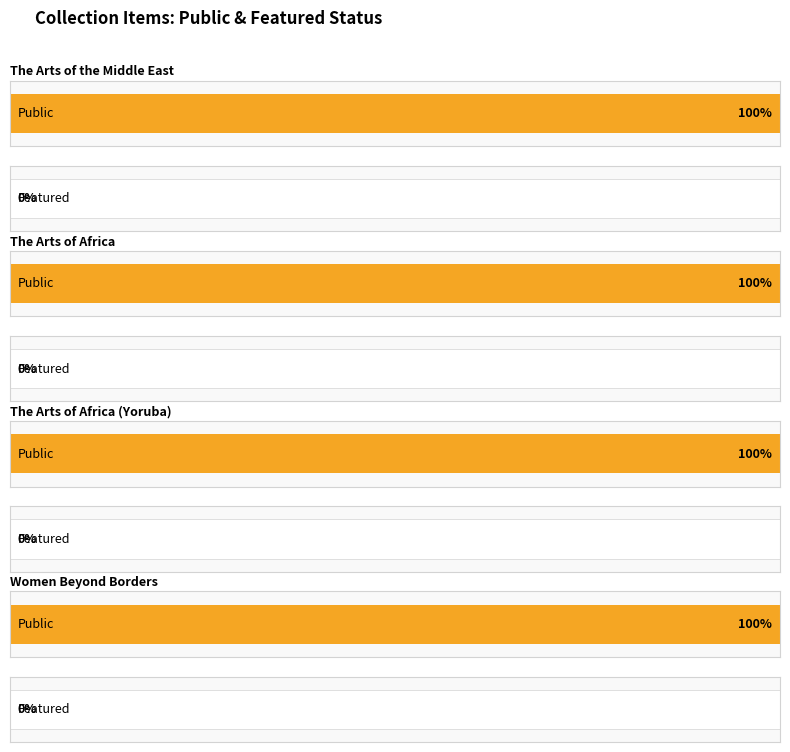

What are all the series names shown in the legend?

public, featured